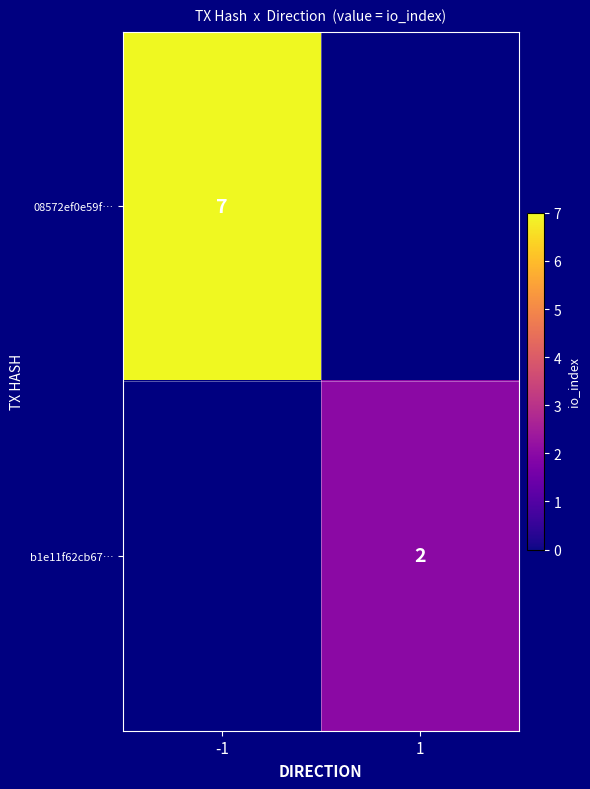

At which category does the chart reach its peak across all series?

-1